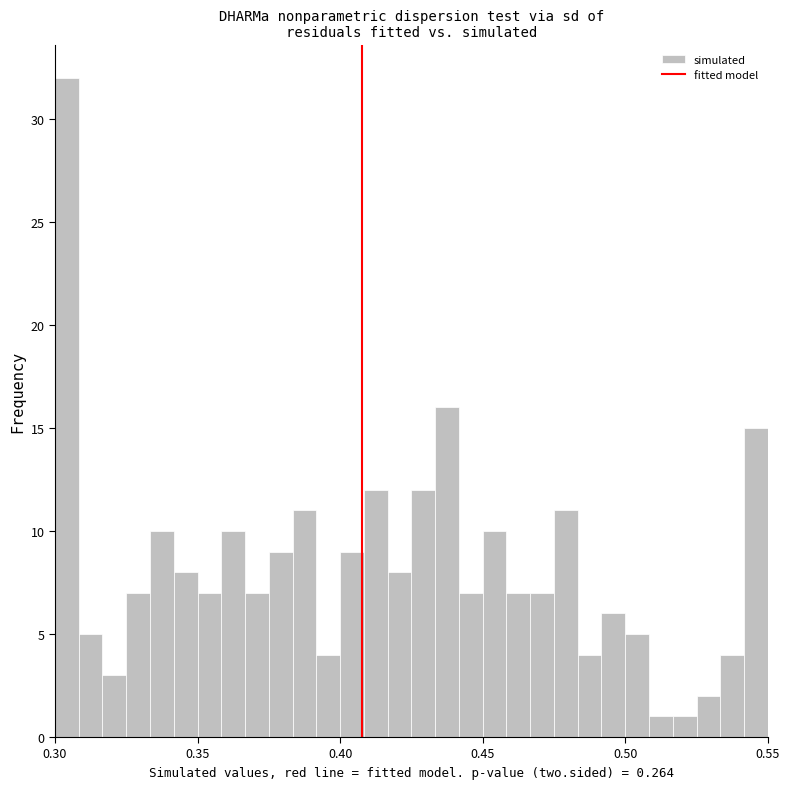

Read against the x-axis, roughly where is the centre of the tallest bar?

0.305